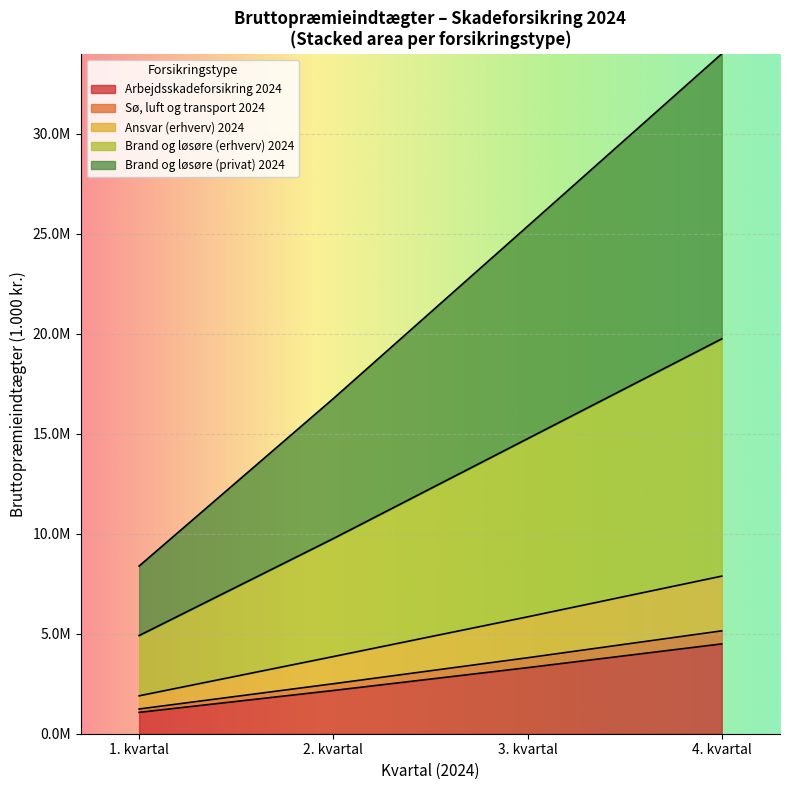

What is the label of the 1st point from the left?

1. kvartal